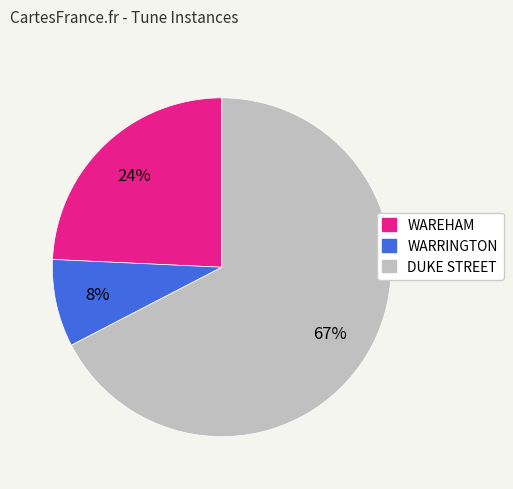

Approximately how many times larger is the value at DUKE STREET compared to WAREHAM?

2.8